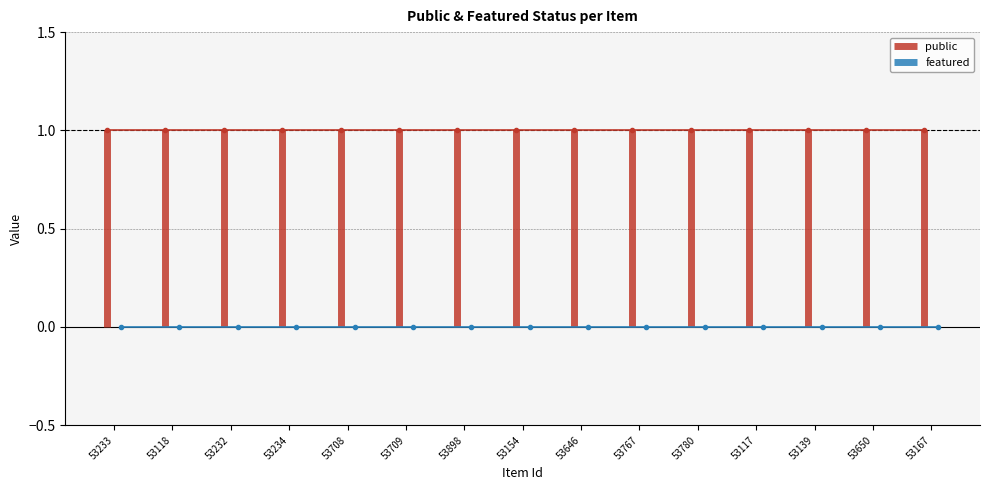

Does the chart have visible grid lines?

Yes